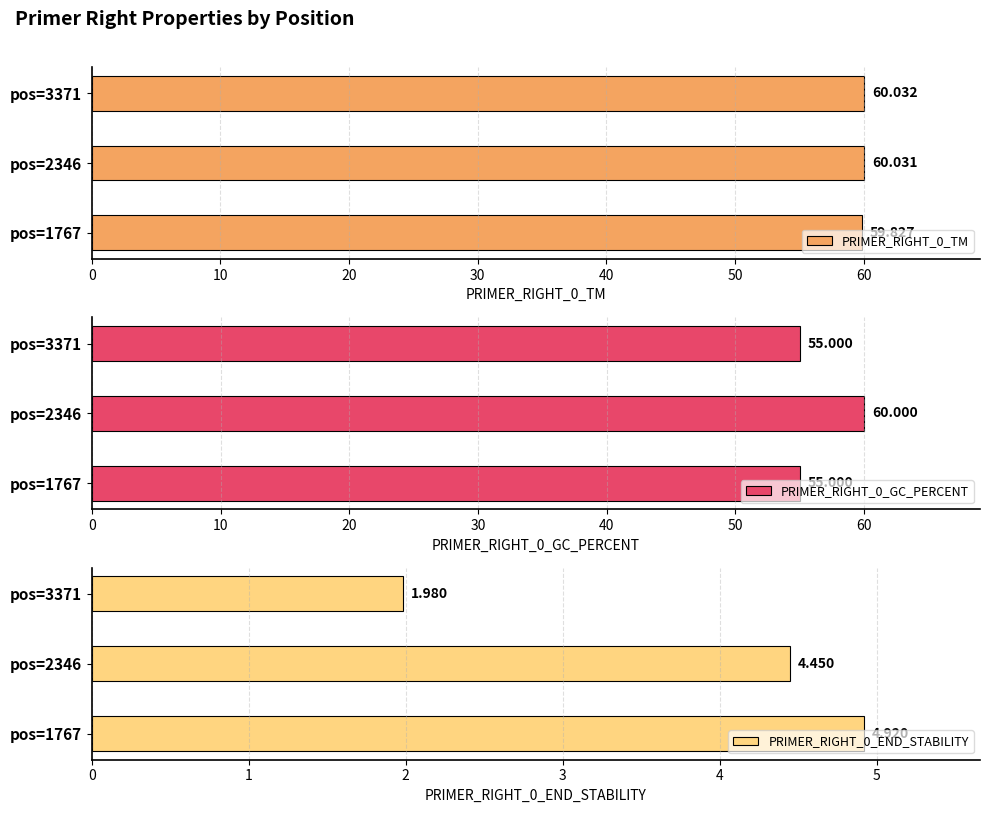

What is the average value of the PRIMER_RIGHT_0_GC_PERCENT series?

57